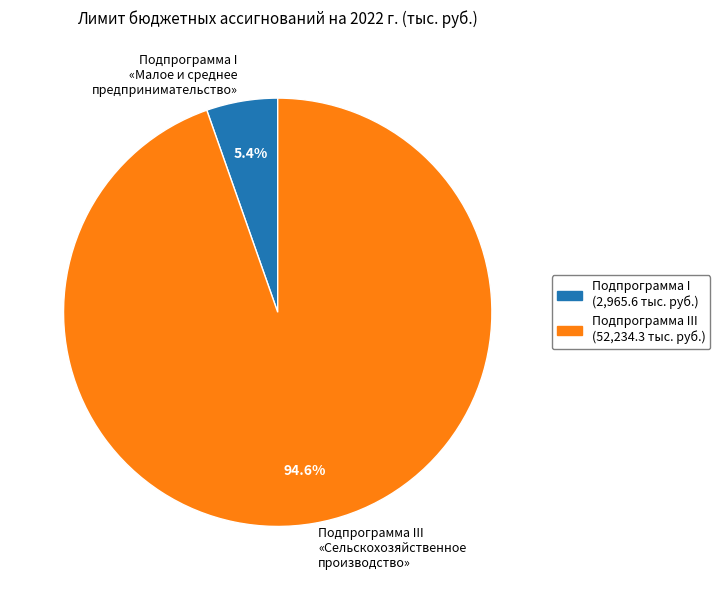

Is Подпрограмма III «Сельскохозяйственное производство» the majority of the pie?

Yes